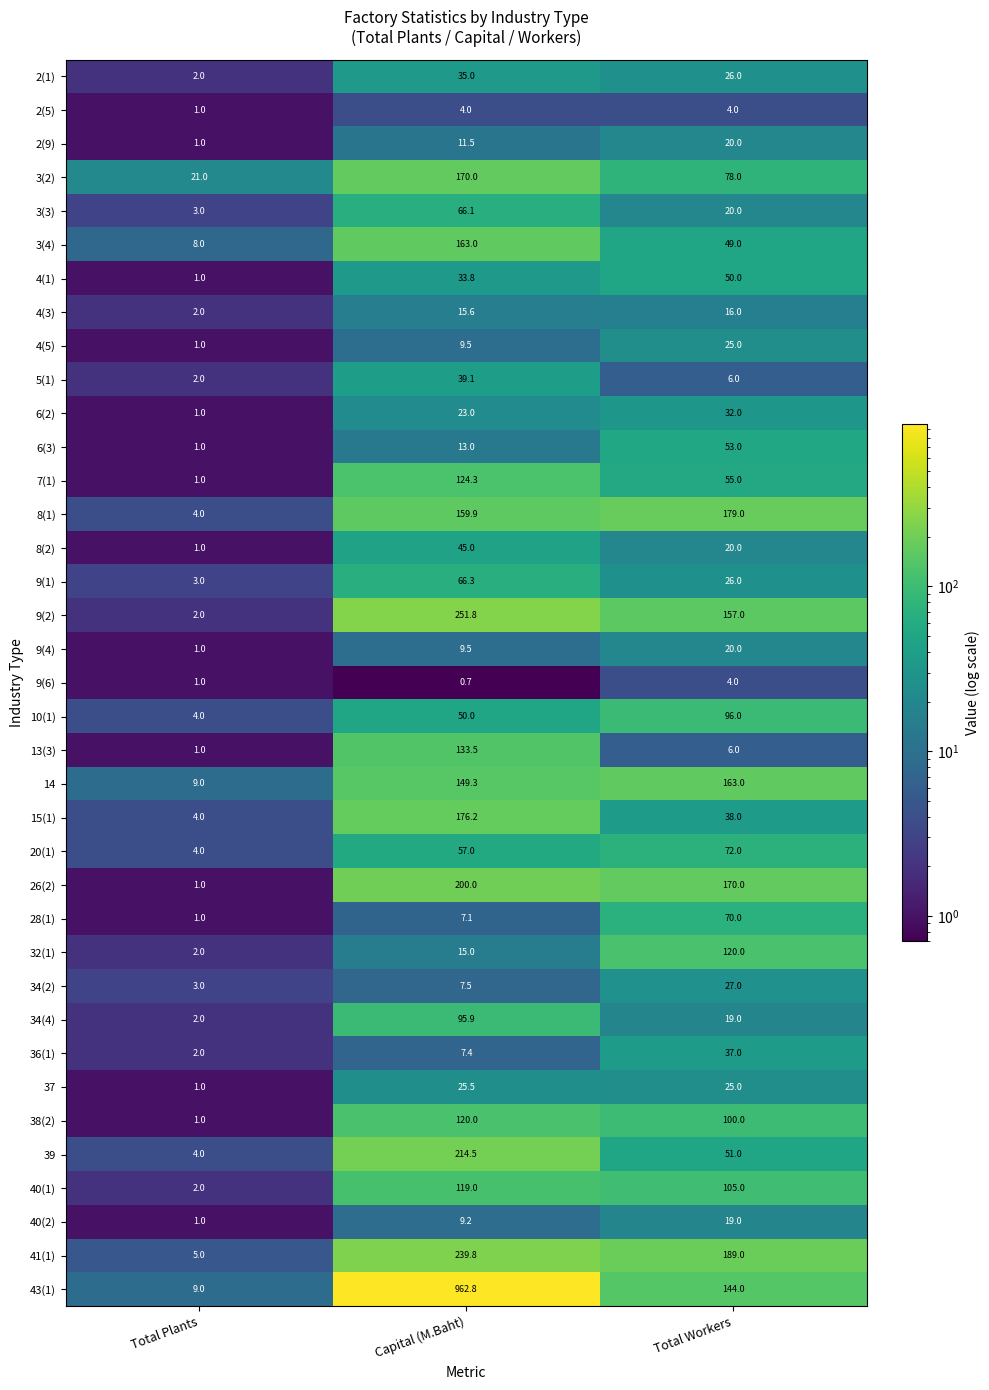

True or false: 2(1) has a value of 22.7 at Capital (M.Baht).

False